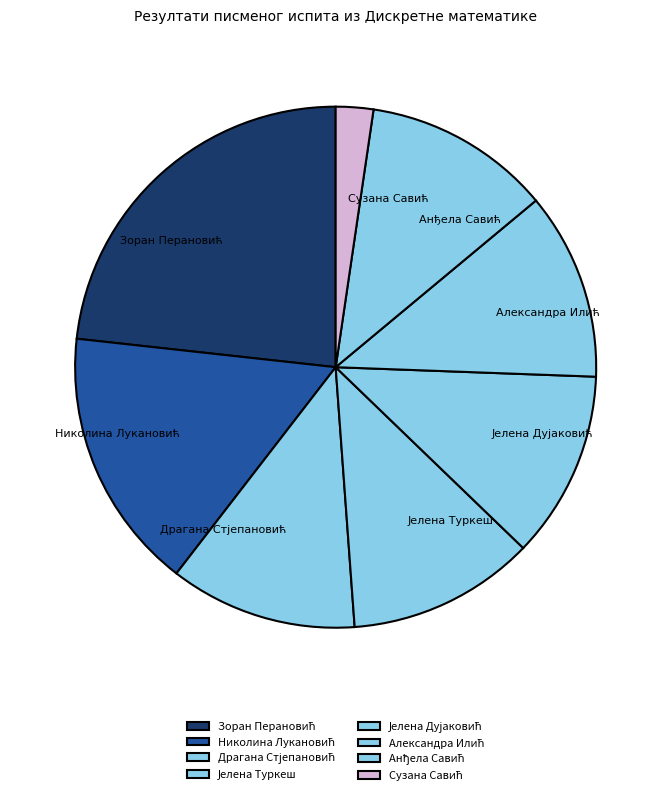

Is there any slice that represents more than half of the pie?

No